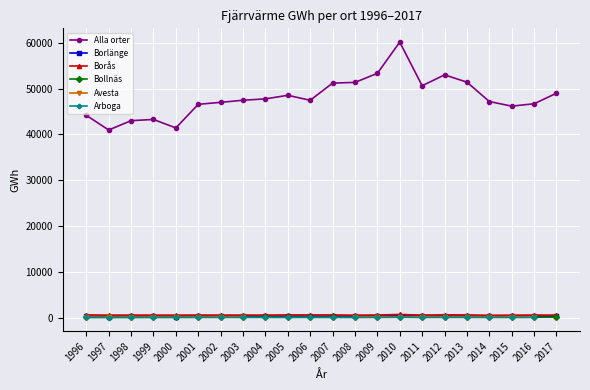

True or false: Arboga has a value of 90.0 at 2015.

True